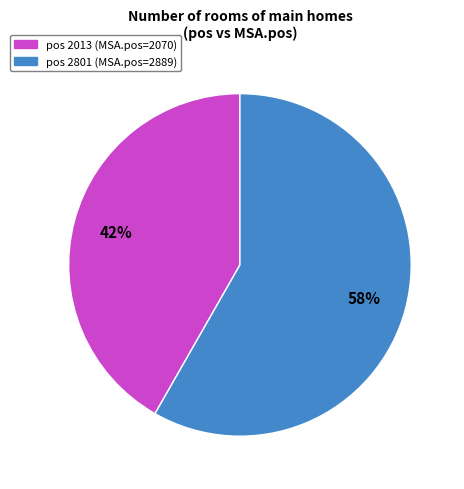

Is there a majority slice in this chart?

Yes